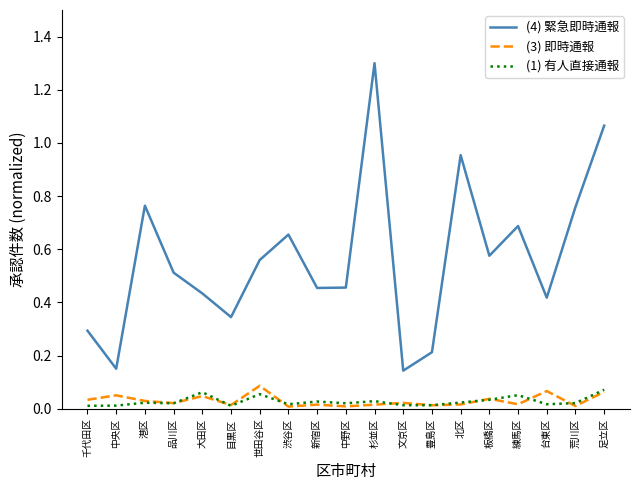

What are all the series names shown in the legend?

(4) 緊急即時通報, (3) 即時通報, (1) 有人直接通報